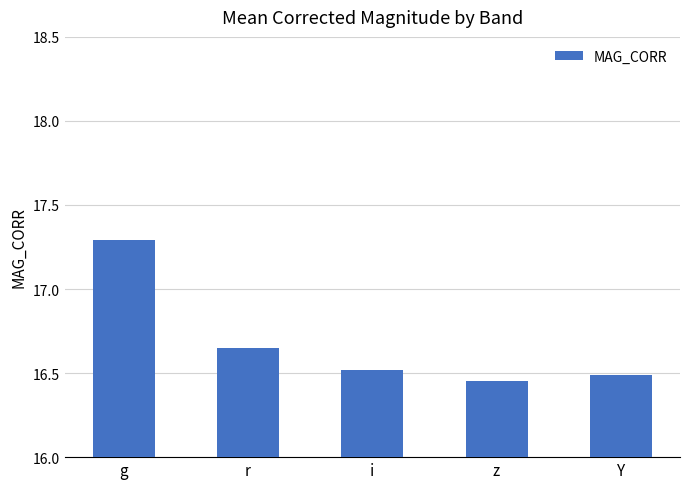

What is the label of the 3rd bar from the right?

i